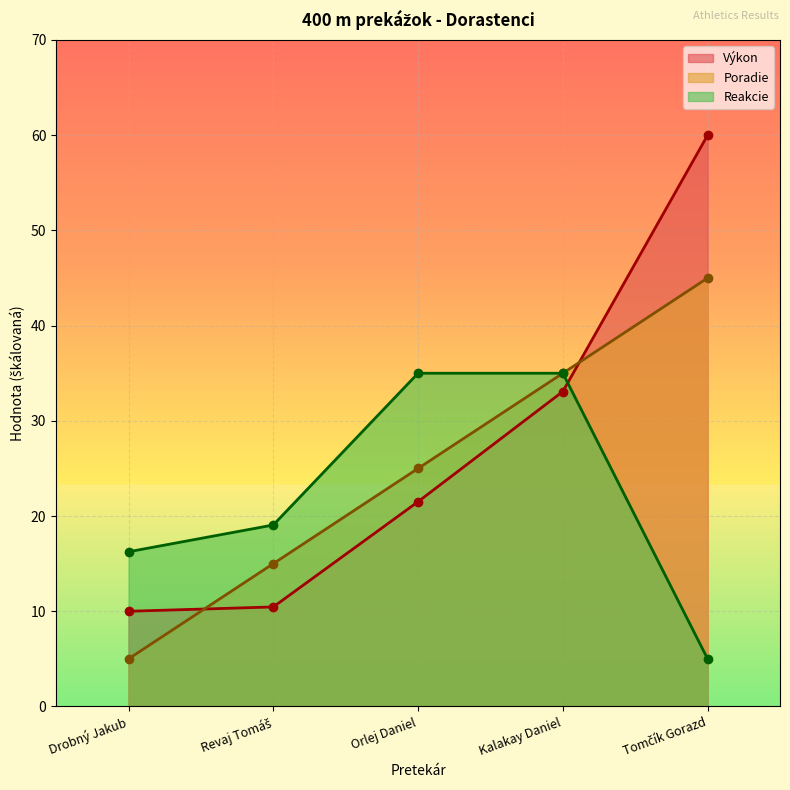

Count the Poradie values in the range 15 to 35.

3